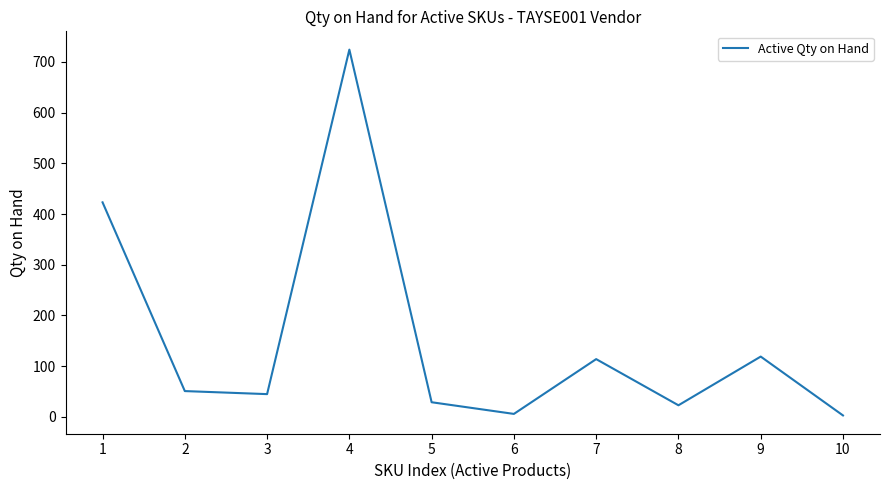

What is the sum of the values at 1 and 4?

1147